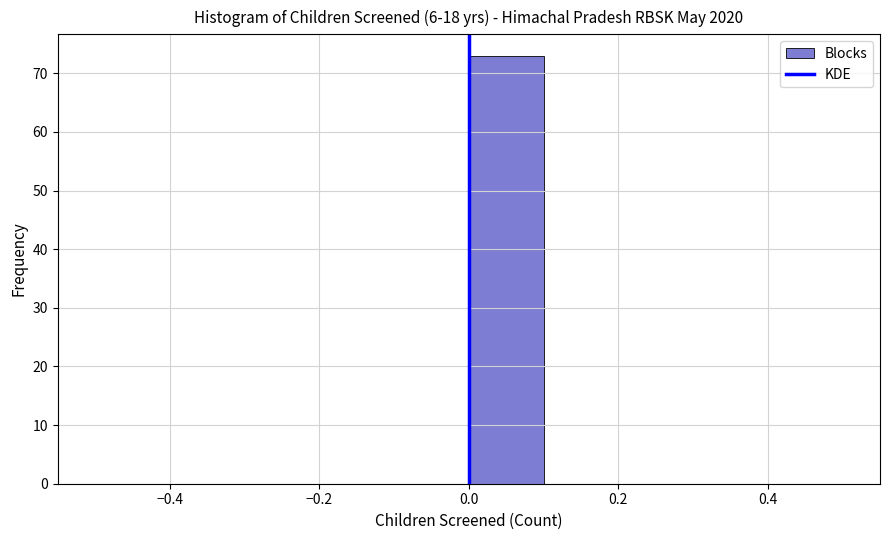

Which range on the x-axis has the tallest bar?

0.0 to 0.1